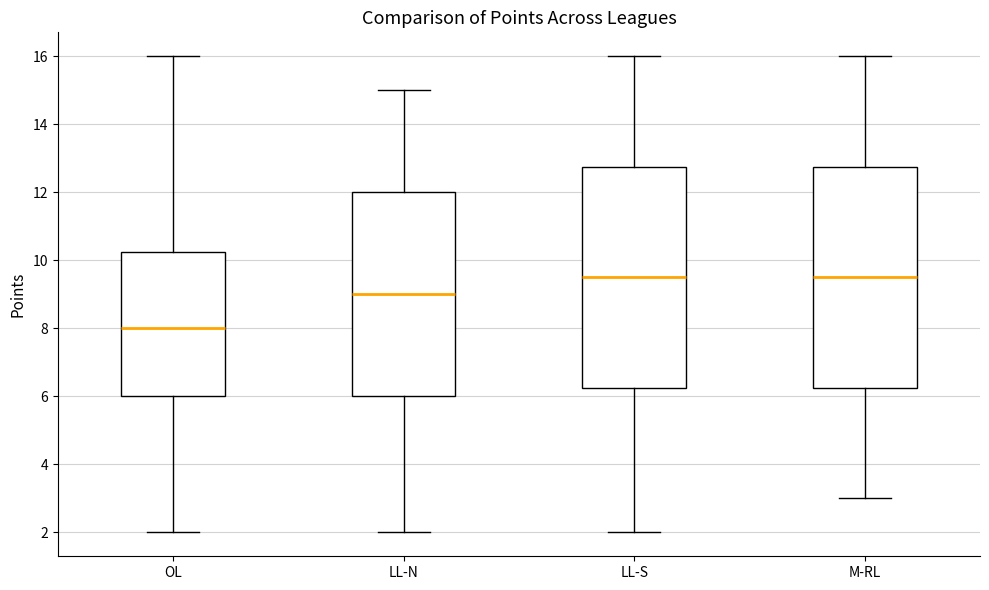

Reading left to right, read every box against the y-axis: the position of its median line, the range the box covers, and the ends of its whiskers. The values are not printed on the chart, so give them approximately, as read against the axis.

OL: median 8.0, box 6.0 to 10.2, whiskers 2.0 to 16.0
LL-N: median 9.0, box 6.0 to 12.0, whiskers 2.0 to 15.0
LL-S: median 9.6, box 6.2 to 12.8, whiskers 2.0 to 16.0
M-RL: median 9.6, box 6.2 to 12.8, whiskers 3.0 to 16.0